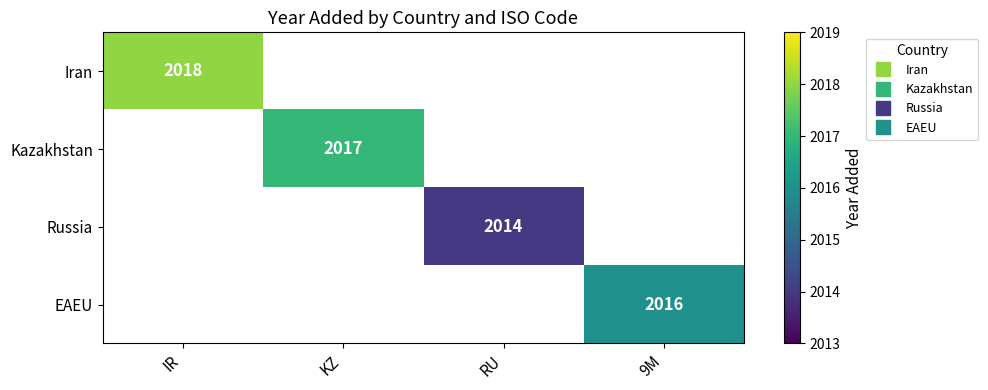

Is the value of EAEU at RU greater than the value of Iran at IR?

No